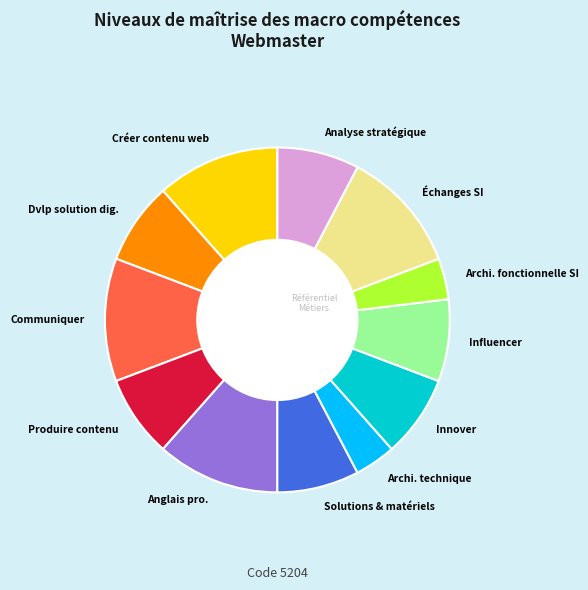

Is it true that Analyse stratégique is 19% of the pie?

False